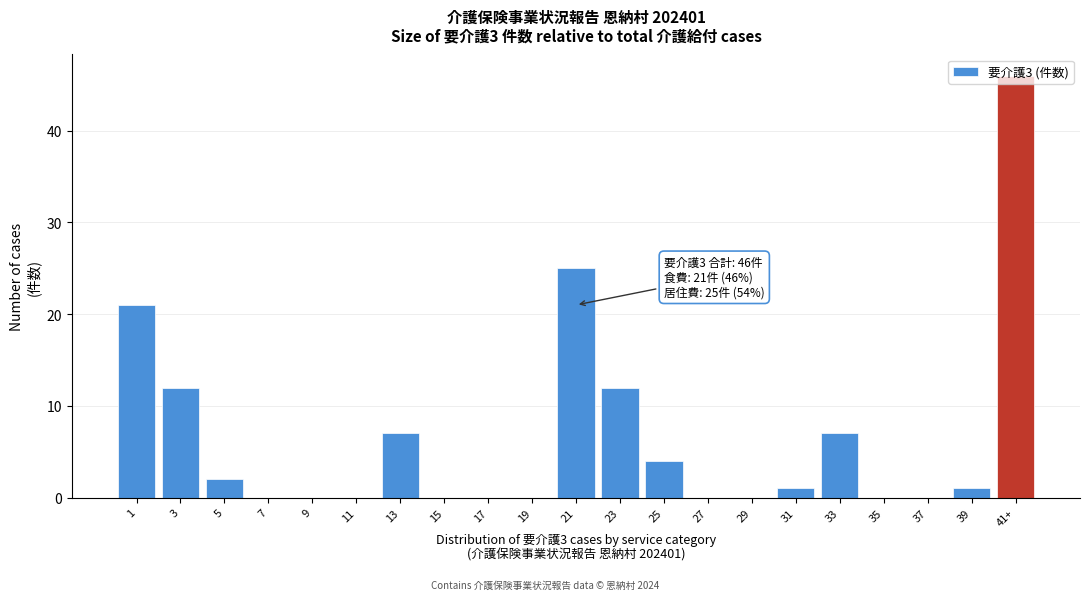

Which label corresponds to the largest value in the chart?

41+